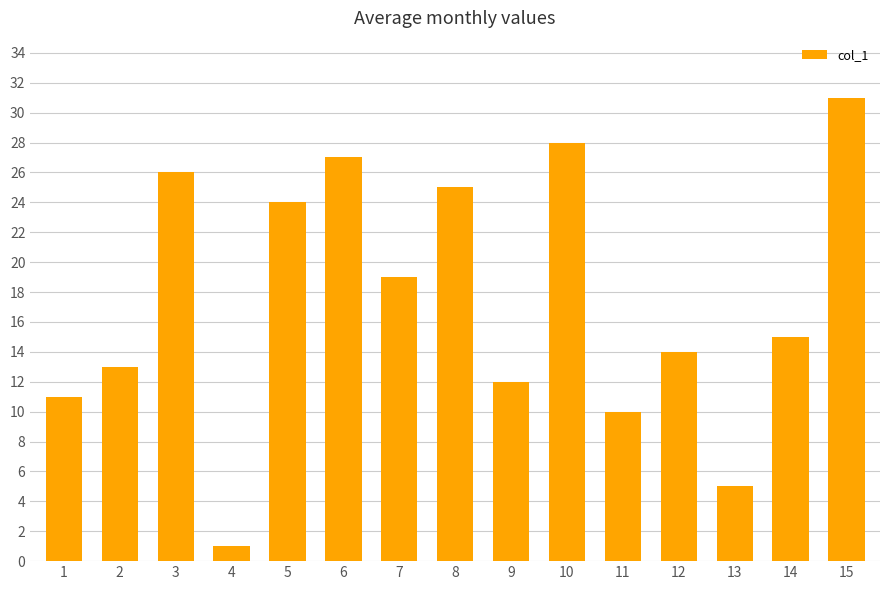

What is the difference between the maximum and minimum values?

30